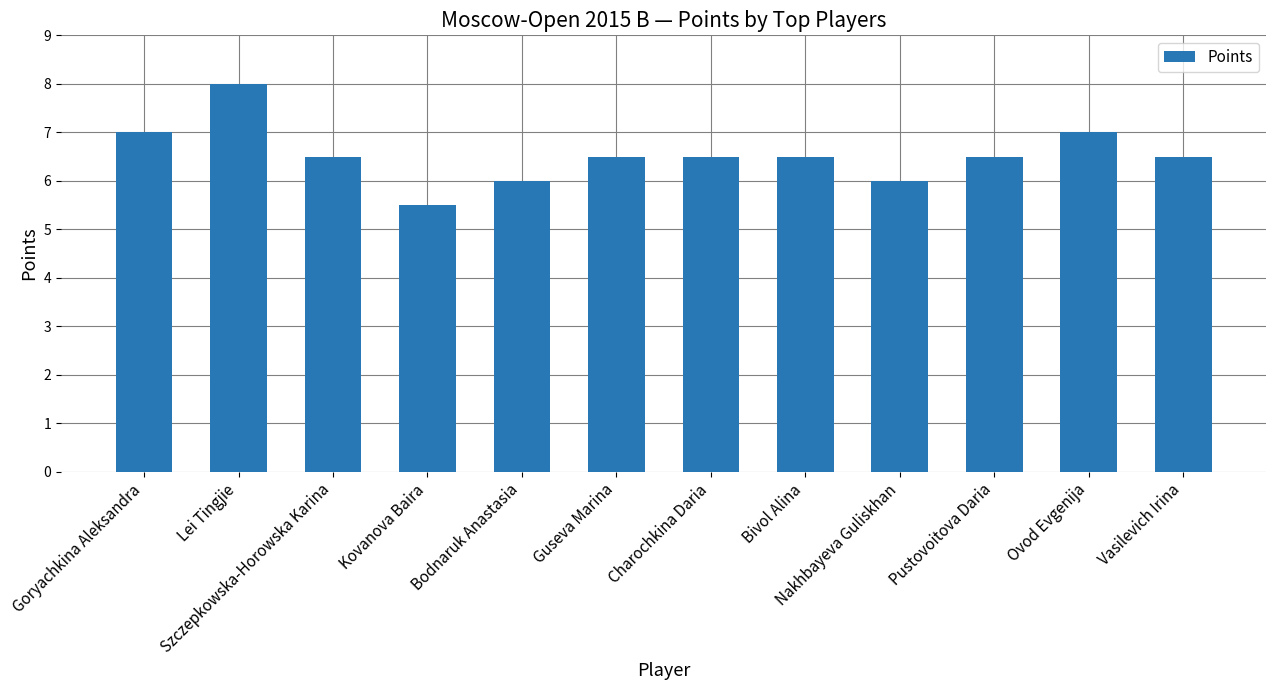

What is the approximate value at Lei Tingjie?

8.0